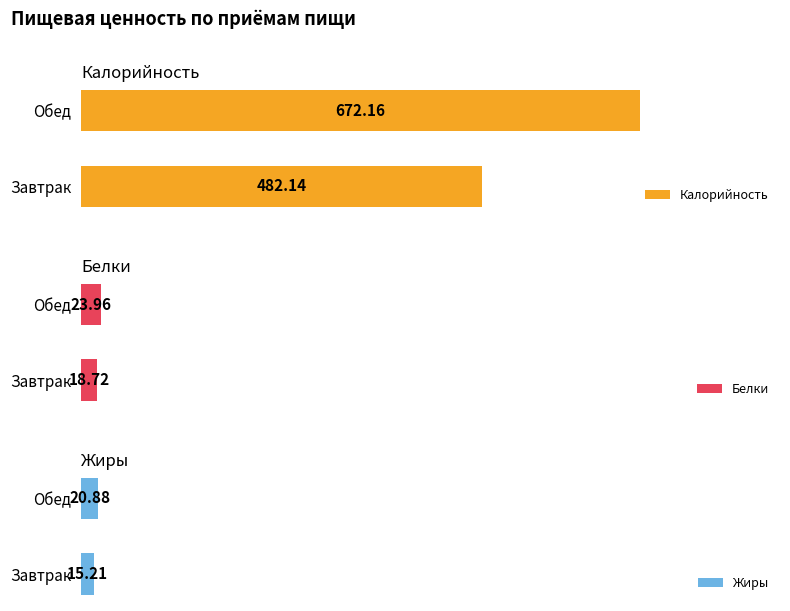

Which series has the widest spread of values?

Калорийность